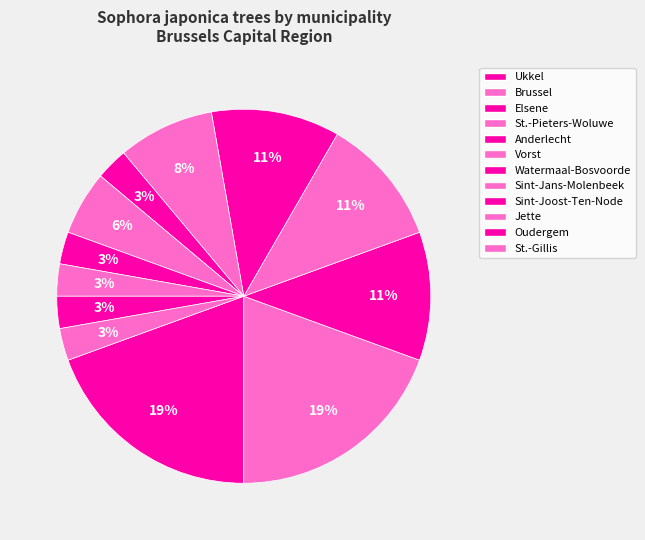

Is there a majority slice in this chart?

No